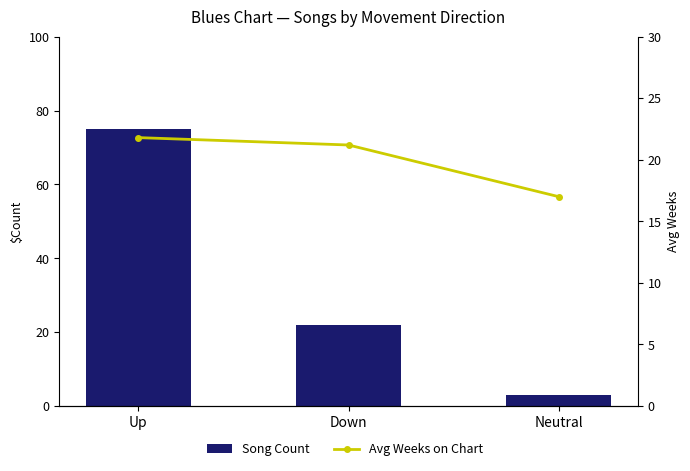

True or false: Avg Weeks on Chart has a value of 10.3 at Down.

False